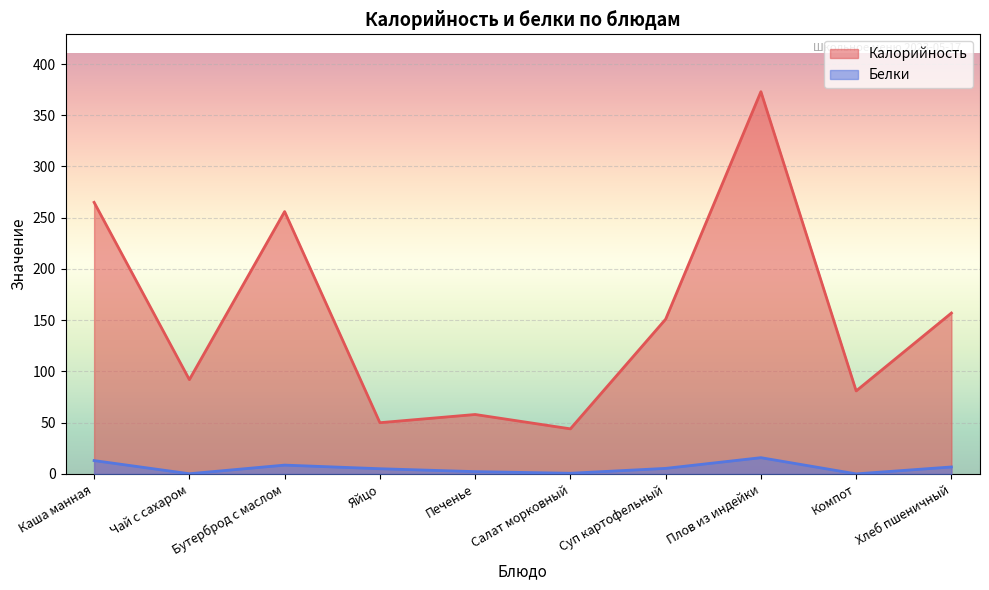

Between Компот and Бутерброд с маслом, which is larger?

Бутерброд с маслом